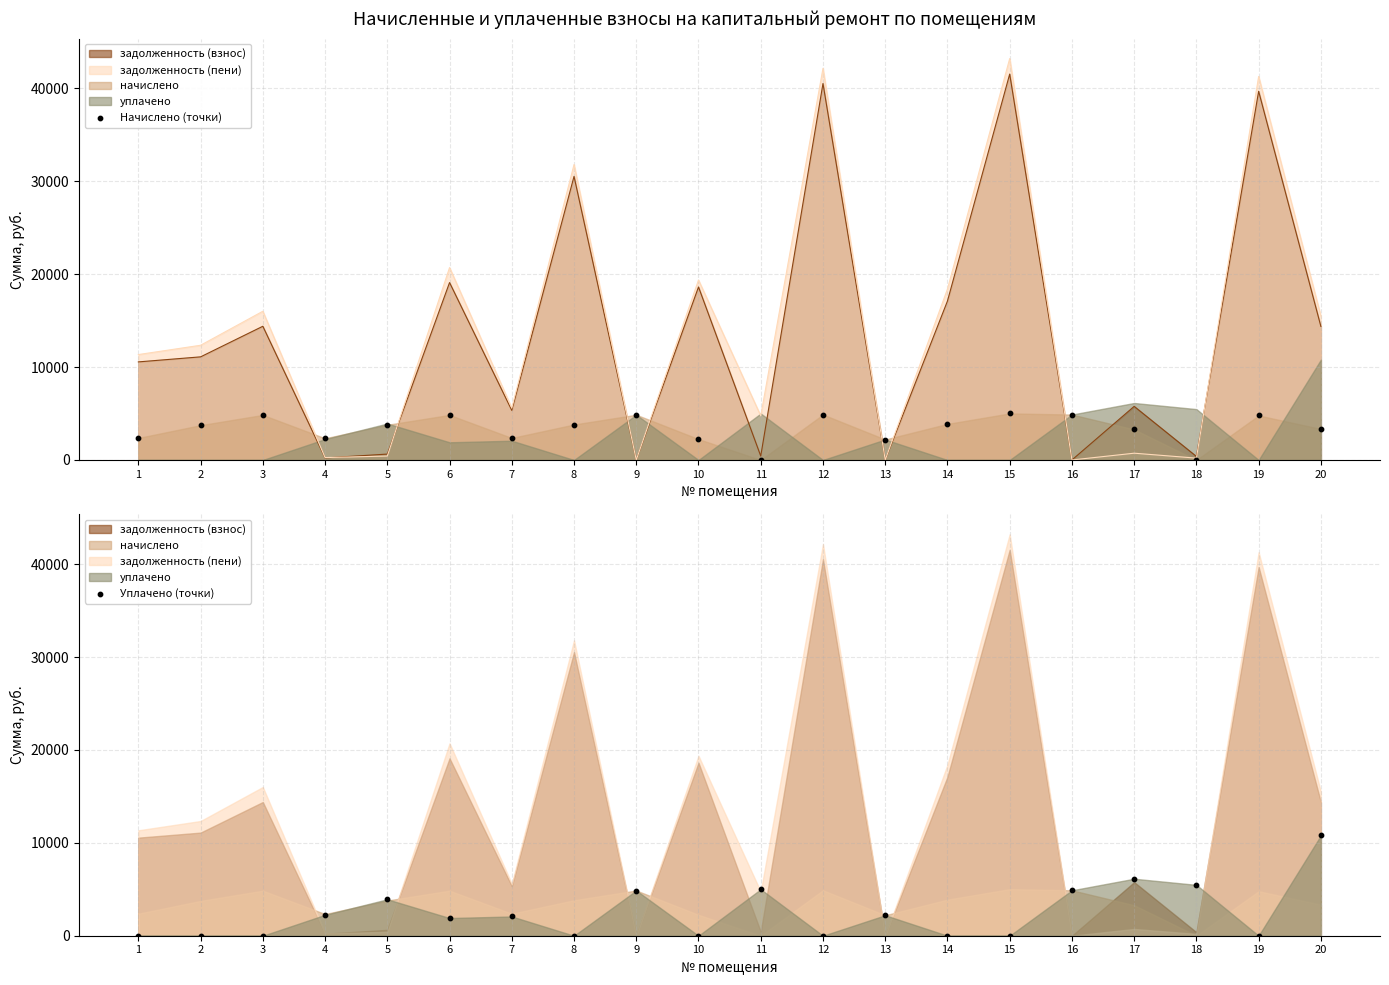

Which series has the largest total across all categories?

Начислено (точки)